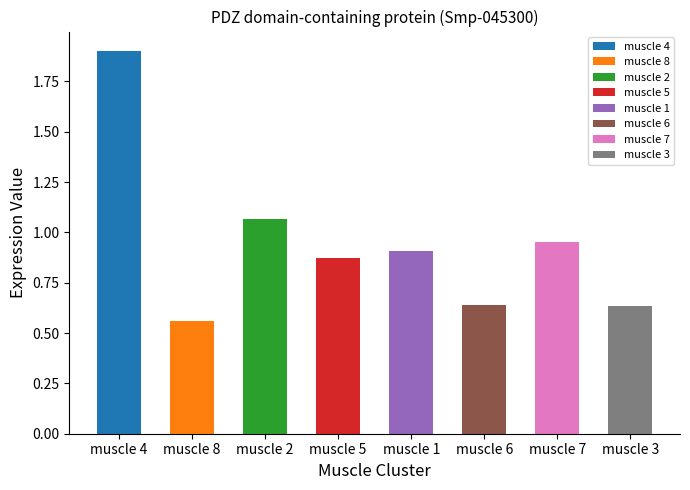

Which category has the highest value across all series?

muscle 4